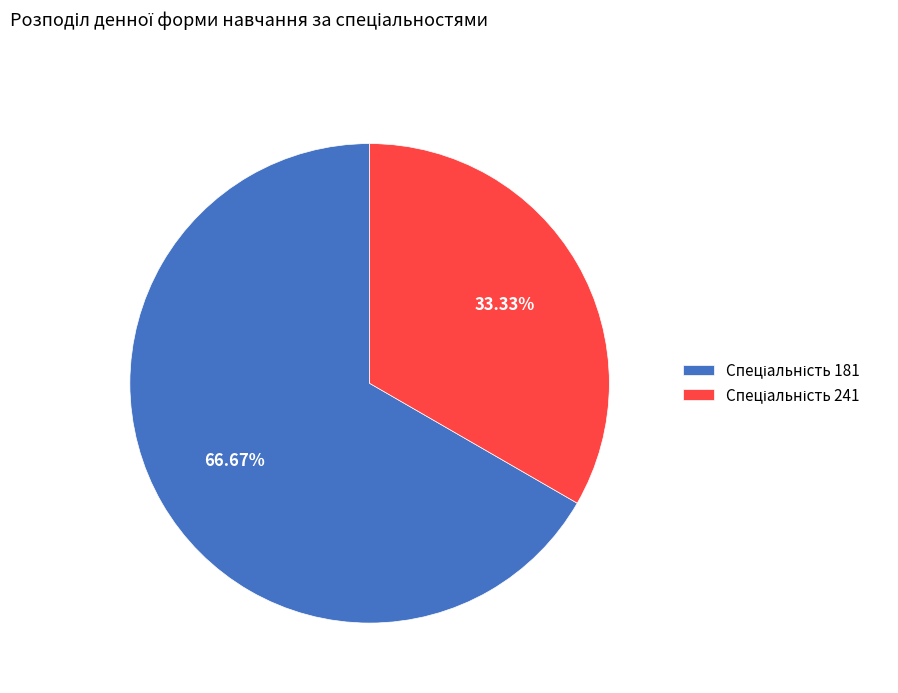

Does any single category account for the majority?

Yes